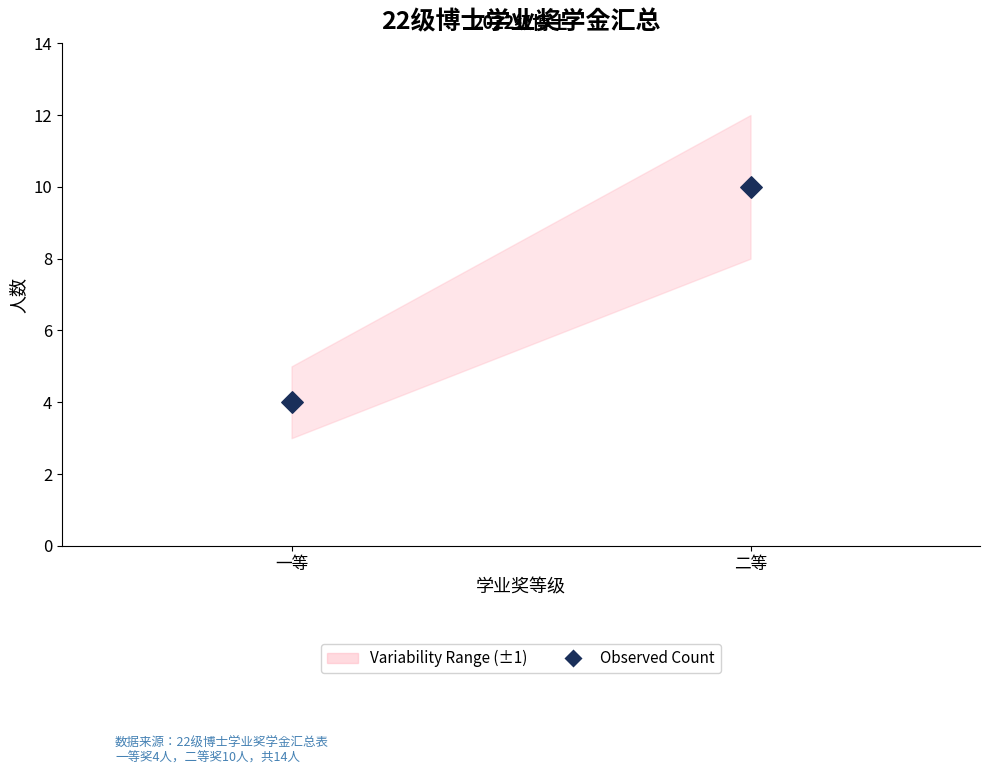

What is the average Y value?

7